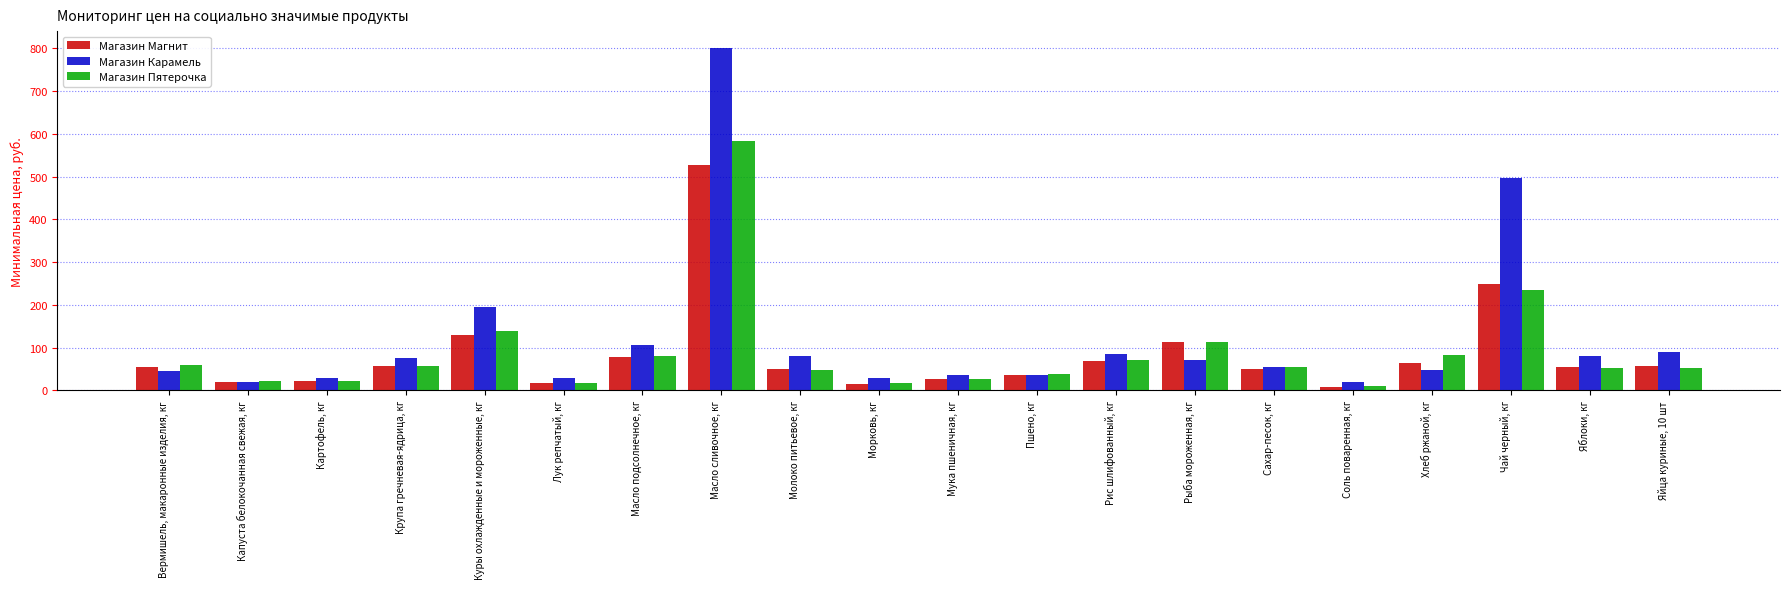

The Магазин Пятерочка series shows 41.0 at Хлеб ржаной, кг. True or false?

False